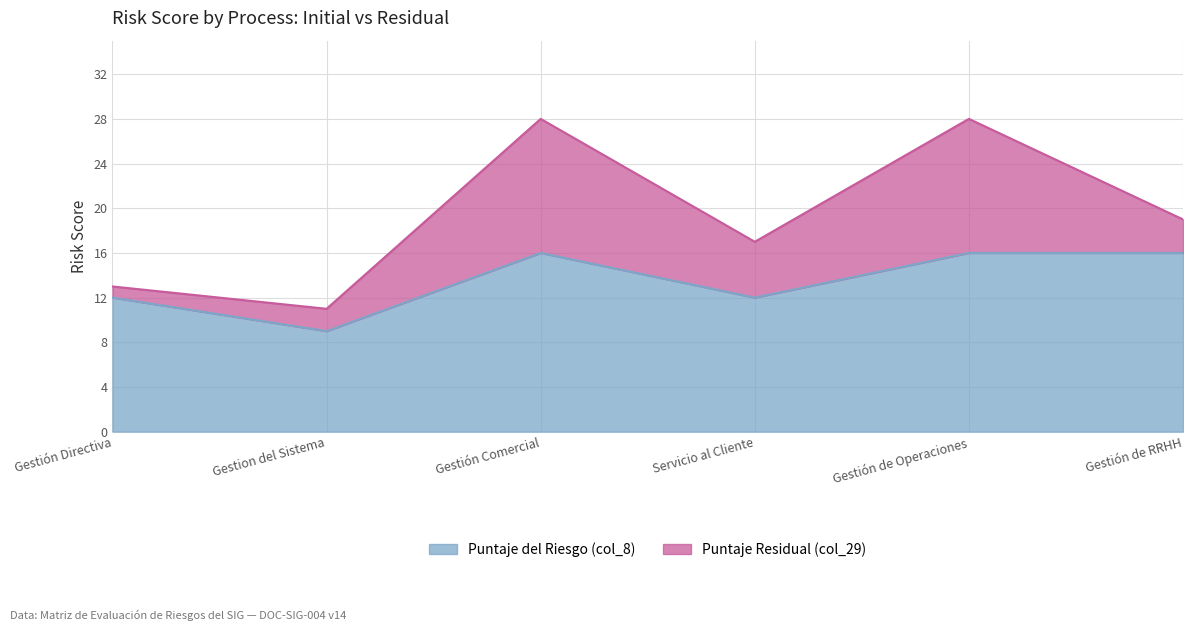

What is the label of the 2nd point from the left?

Gestion del Sistema